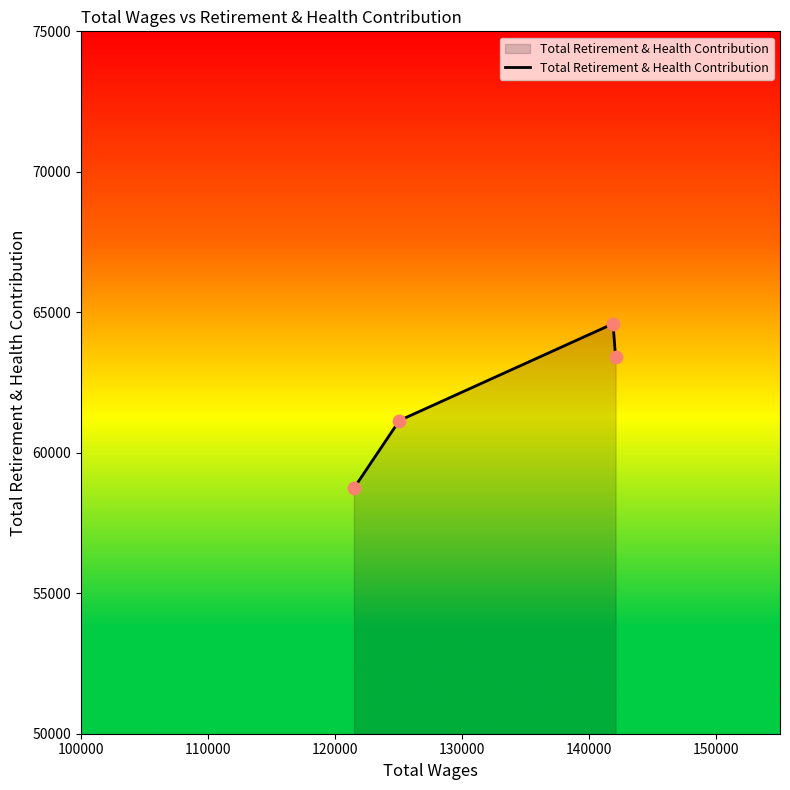

What is the difference between the second highest and minimum values?

4679